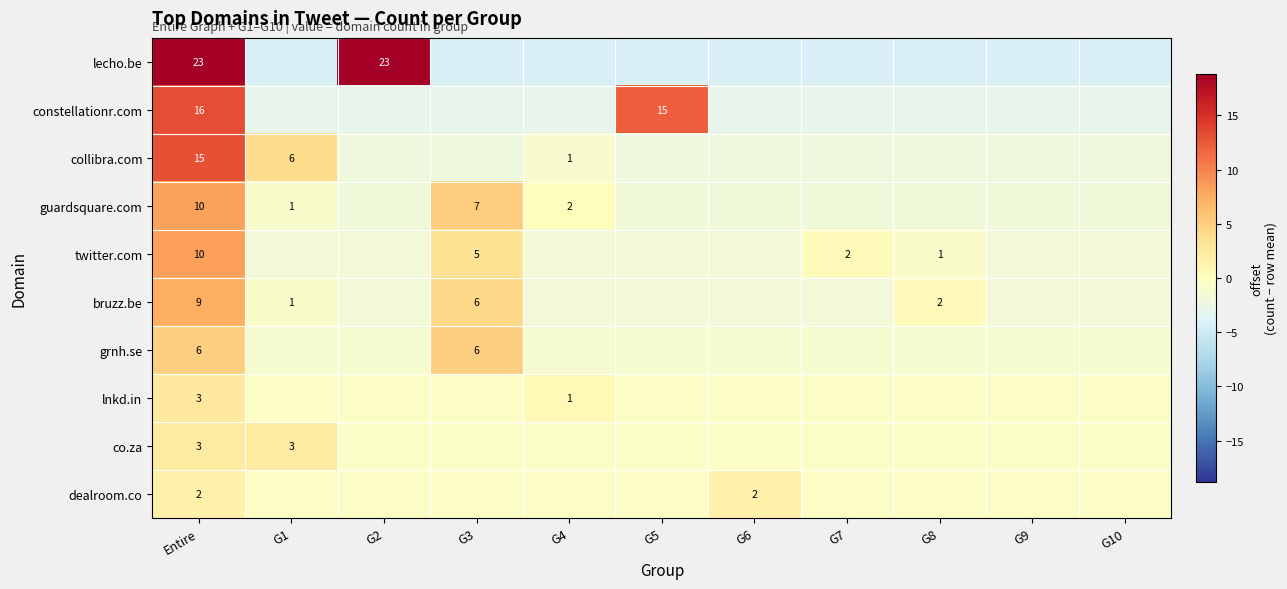

Which has a higher value, G8 or G2?

G2